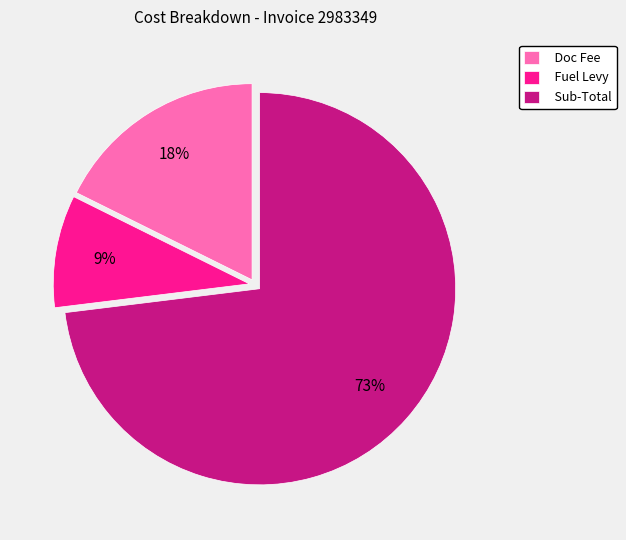

Which has a higher value, Sub-Total or Doc Fee?

Sub-Total